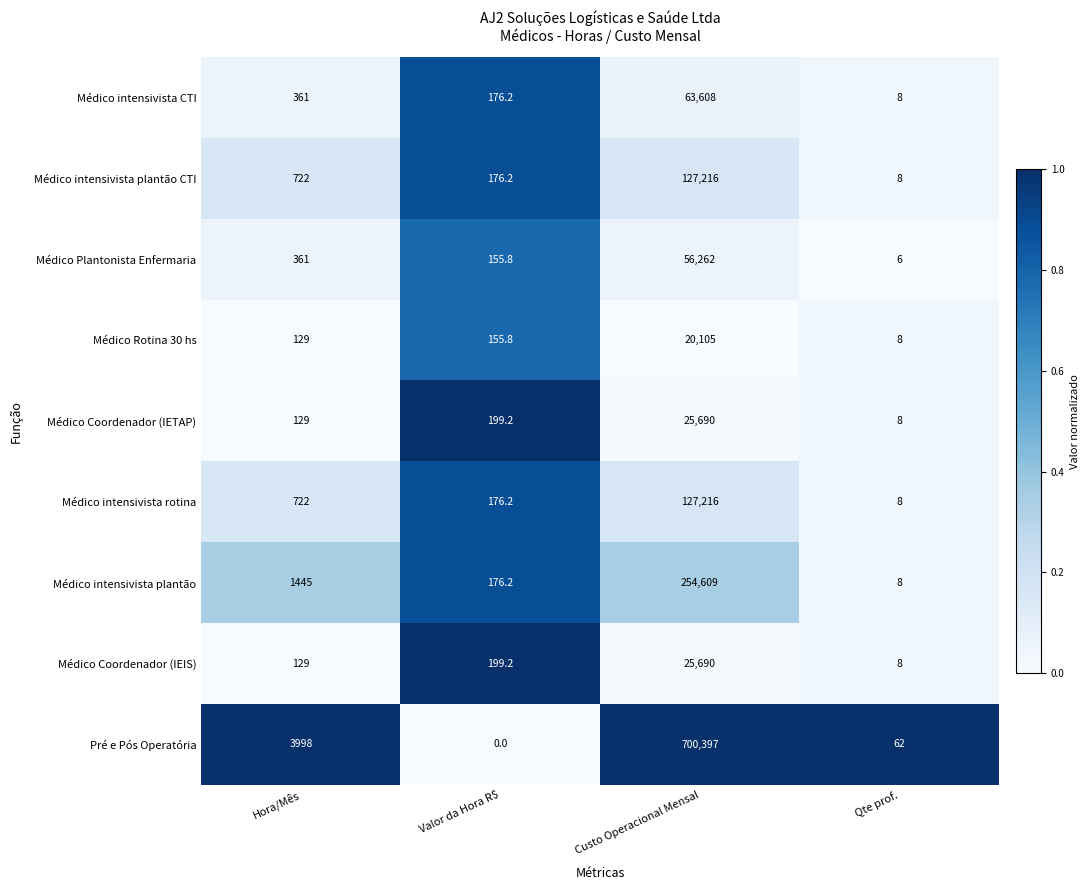

What is the total value across all series at Qte prof.?

124.0